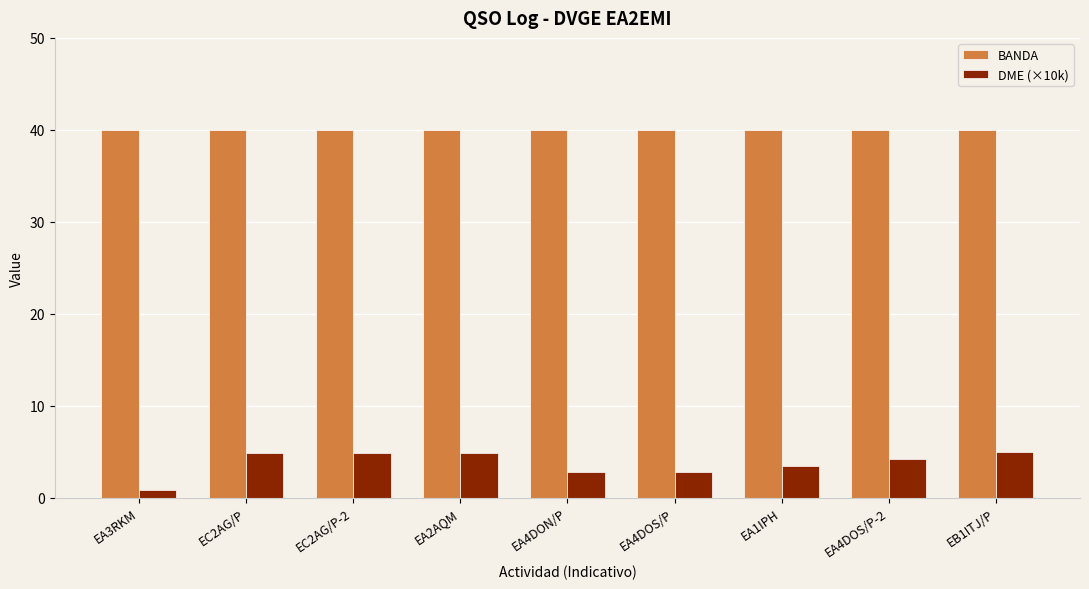

True or false: BANDA has a value of 40.0 at EA4DOS/P-2.

True